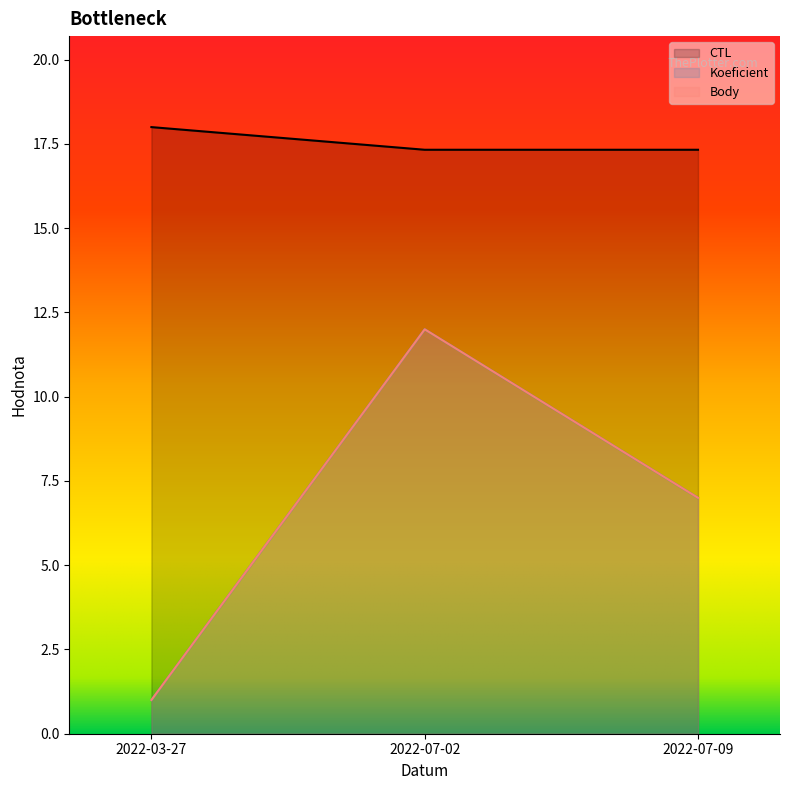

What value does the Koeficient series have at 2022-03-27?

1.0